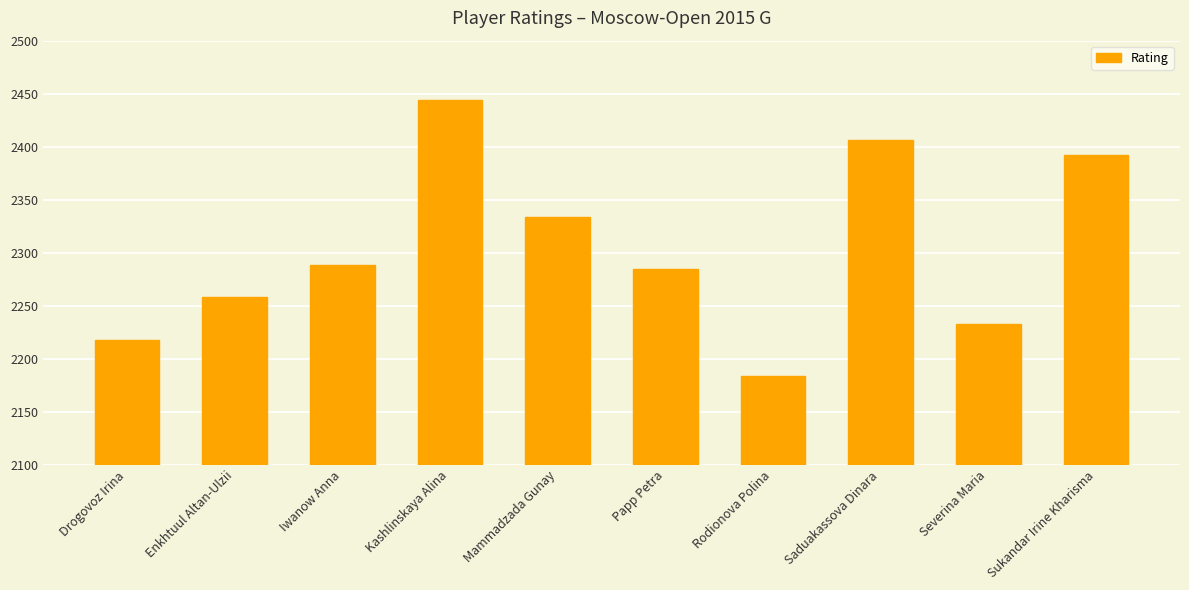

What is the sum of all values?

23042